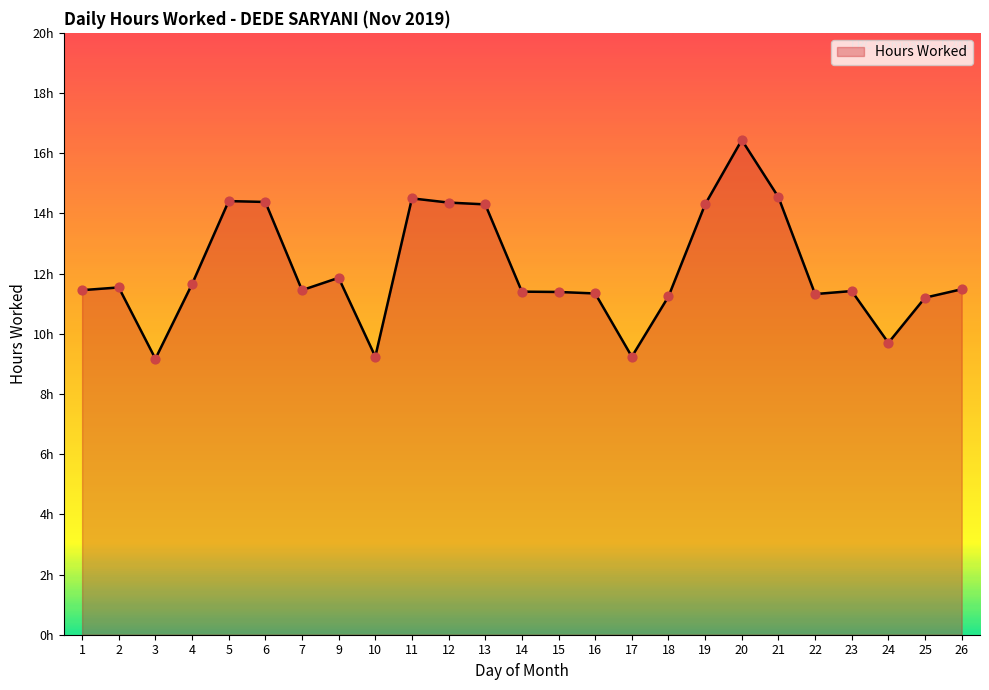

Does the chart have visible grid lines?

No